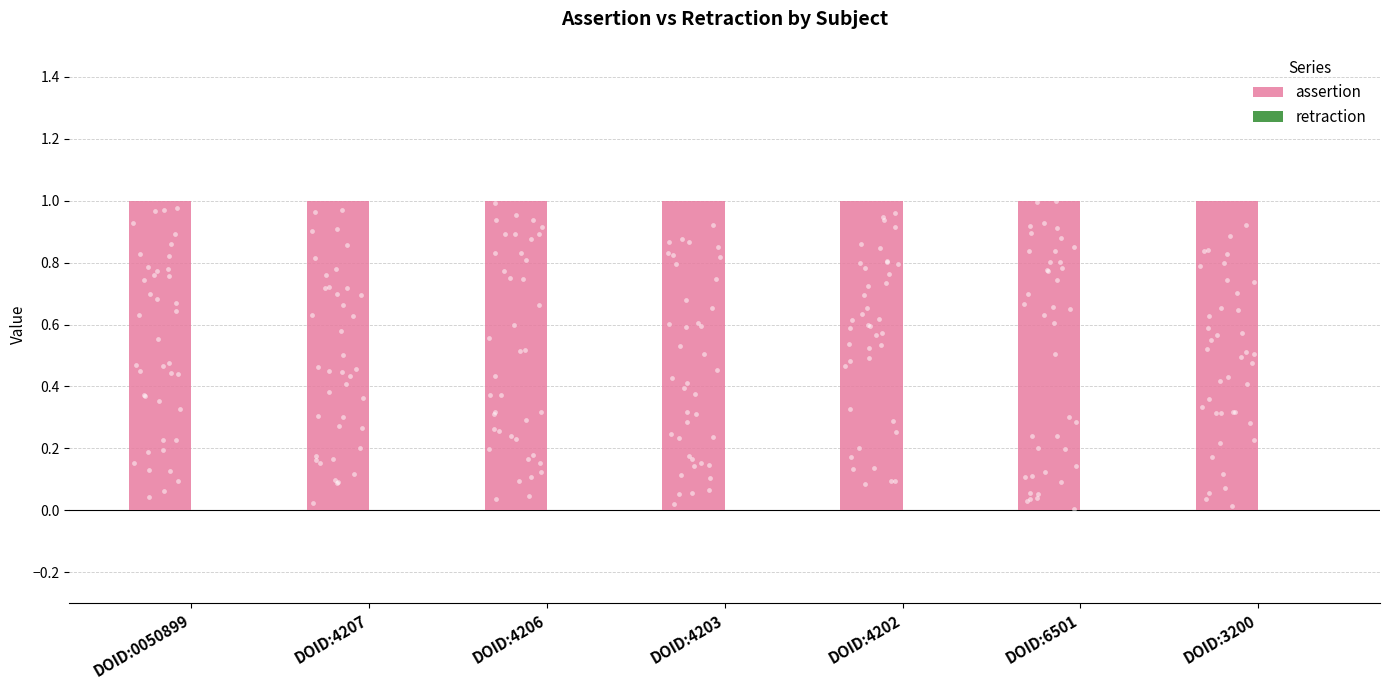

Which series has the largest total across all categories?

assertion